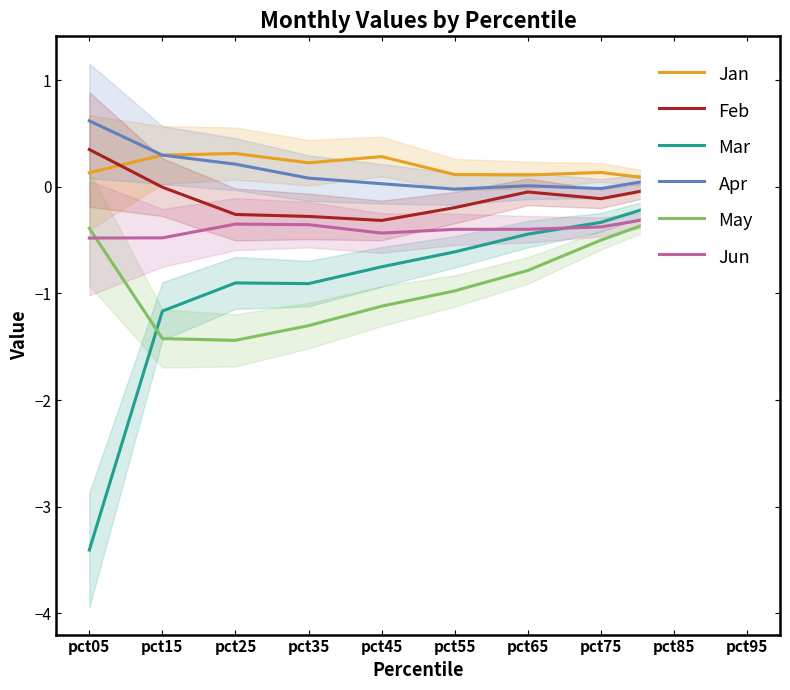

Rank the series at pct35 from highest to lowest value.

Jan, Apr, Feb, Jun, Mar, May